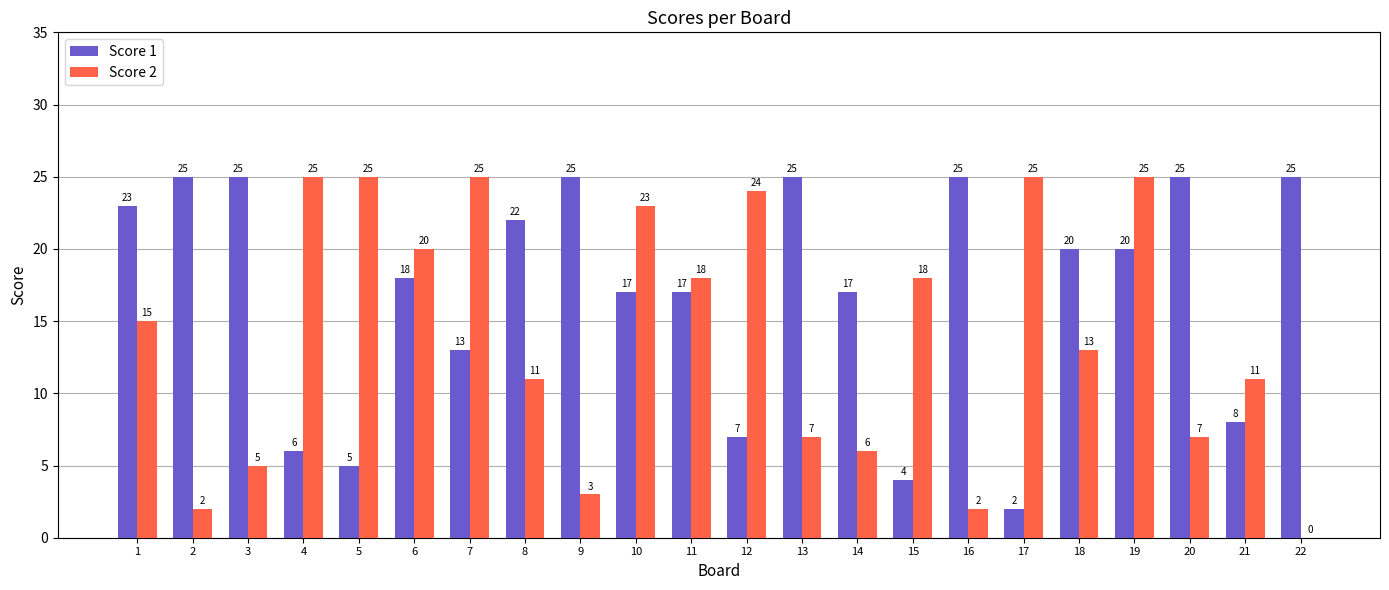

At which label is Score 1 closest to 13?

7